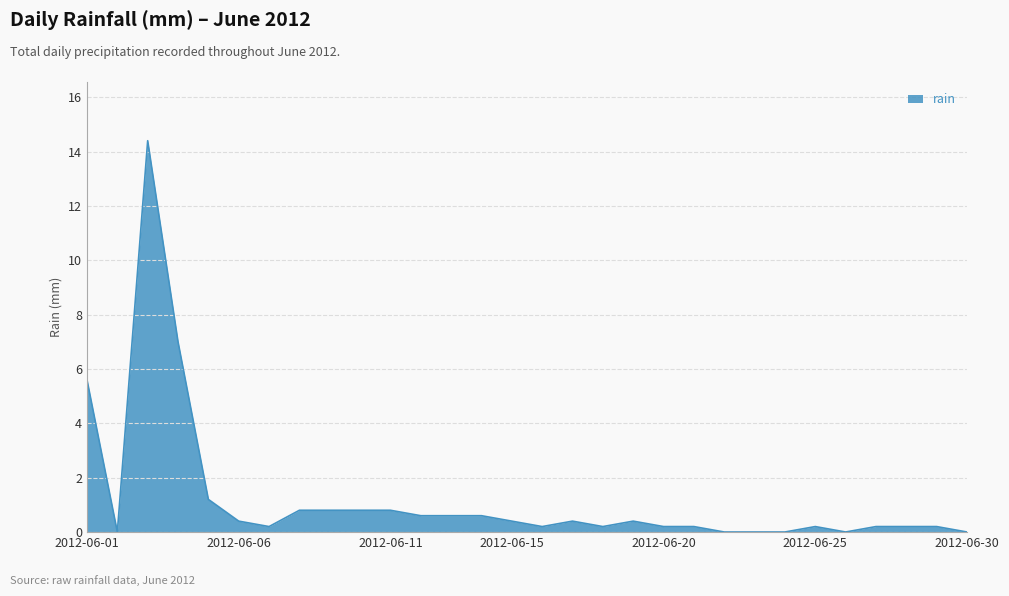

How many lines are shown in the chart?

1